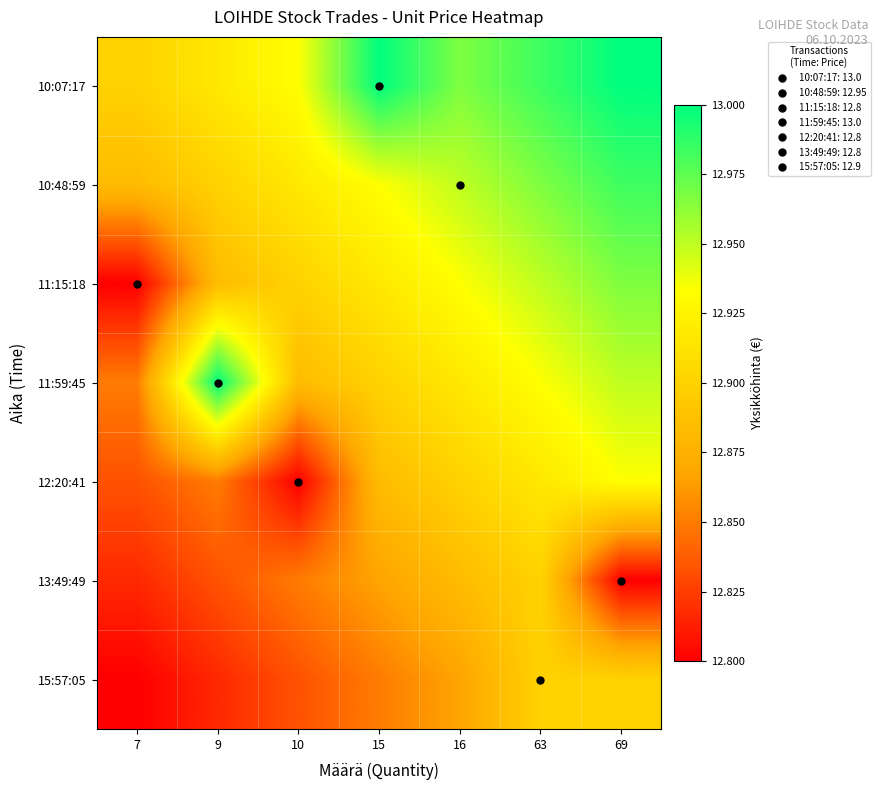

Reading right to left, extract all data points from this chart.

10:07:17: 69=13.0	63=13.0	16=13.0	15=13.0	10=12.9	9=12.9	7=12.9
10:48:59: 69=13.0	63=13.0	16=12.9	15=12.9	10=12.9	9=12.9	7=12.9
11:15:18: 69=13.0	63=13.0	16=12.9	15=12.9	10=12.9	9=12.9	7=12.8
11:59:45: 69=13.0	63=12.9	16=12.9	15=12.9	10=12.9	9=13.0	7=12.9
12:20:41: 69=12.9	63=12.9	16=12.9	15=12.9	10=12.8	9=12.9	7=12.8
13:49:49: 69=12.8	63=12.9	16=12.9	15=12.9	10=12.9	9=12.8	7=12.8
15:57:05: 69=12.9	63=12.9	16=12.9	15=12.9	10=12.8	9=12.8	7=12.8